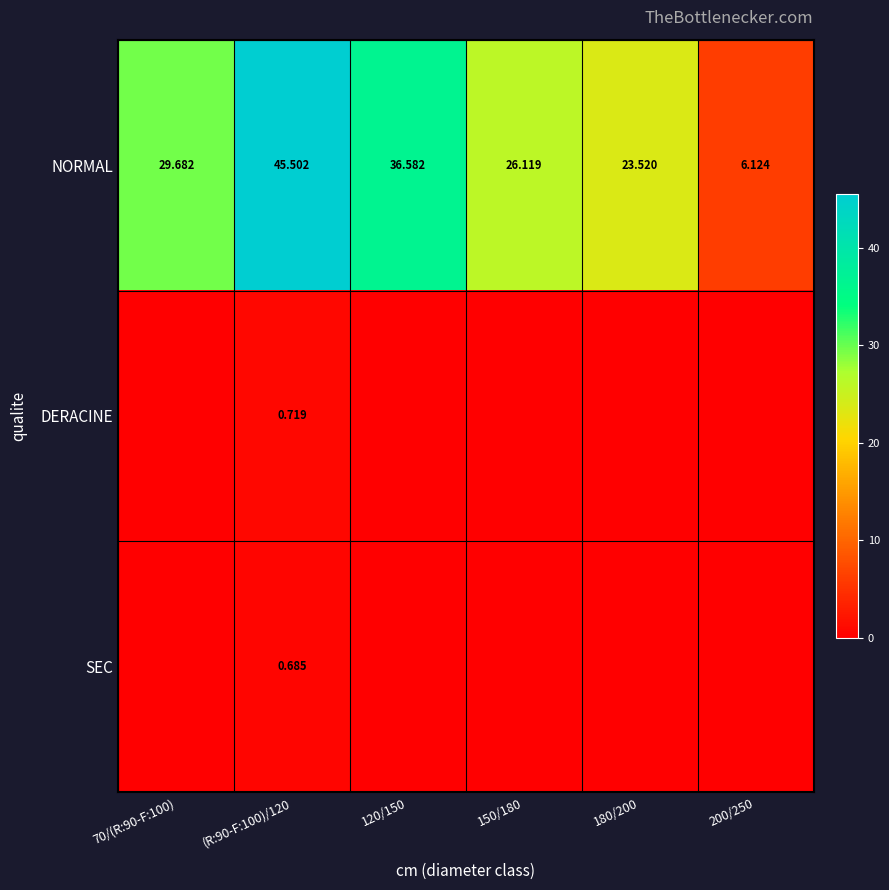

Rank the categories by SEC value from lowest to highest.

70/(R:90-F:100), 120/150, 150/180, 180/200, 200/250, (R:90-F:100)/120